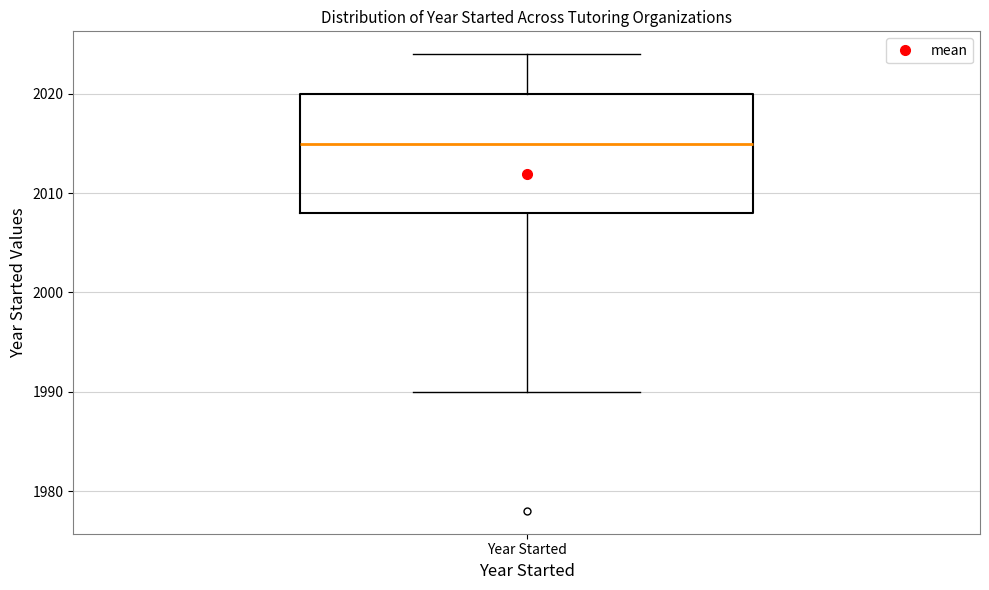

Transcribe this box plot: give where the median line is, the range the box spans, and where the two whiskers end, as read against the y-axis. The values are not printed on the chart, so give them approximately, as read against the axis.

median 2015, box 2008 to 2020, whiskers 1990 to 2024